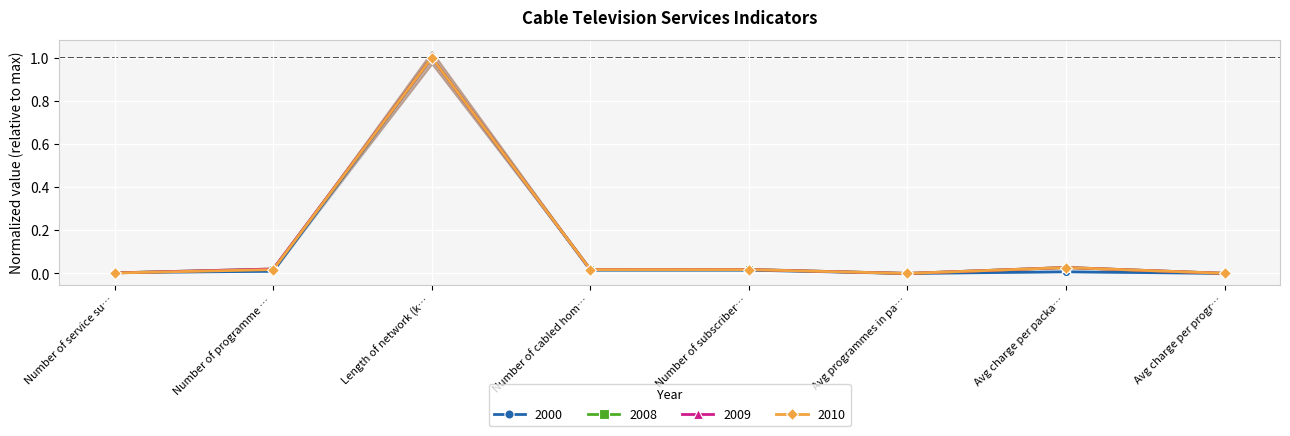

How many lines are shown in the chart?

4